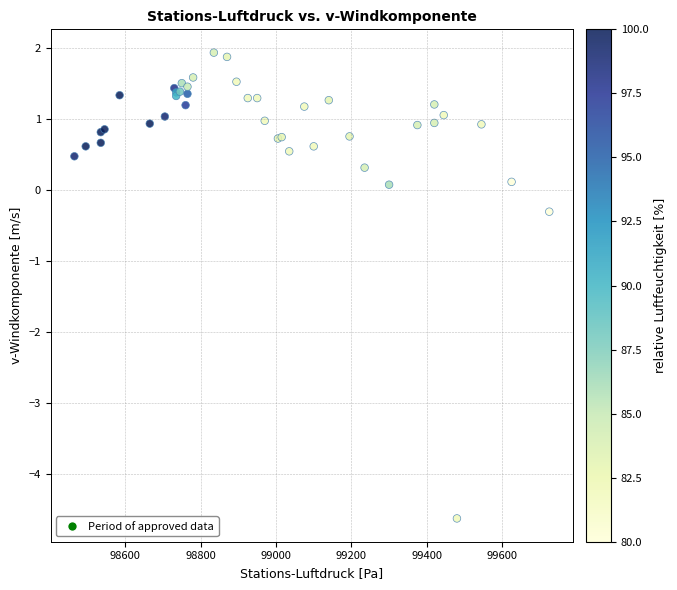

What Y value in the scatter plot is closest to -1?

-0.3